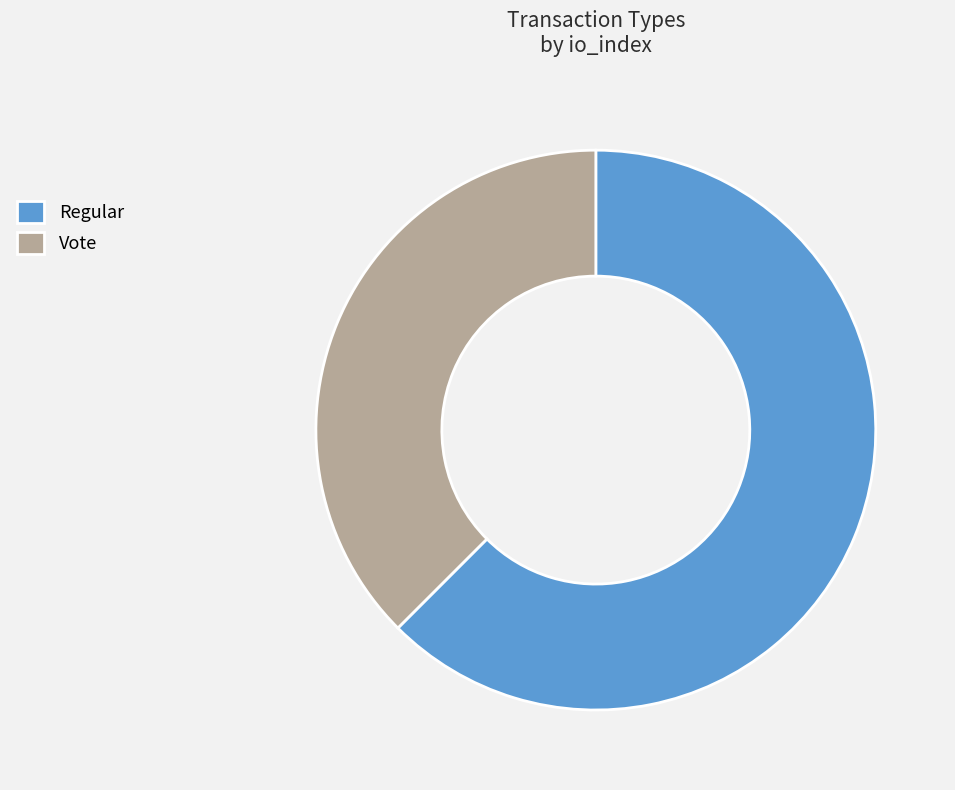

What is the ratio of the value at Regular to the value at Vote?

1.7